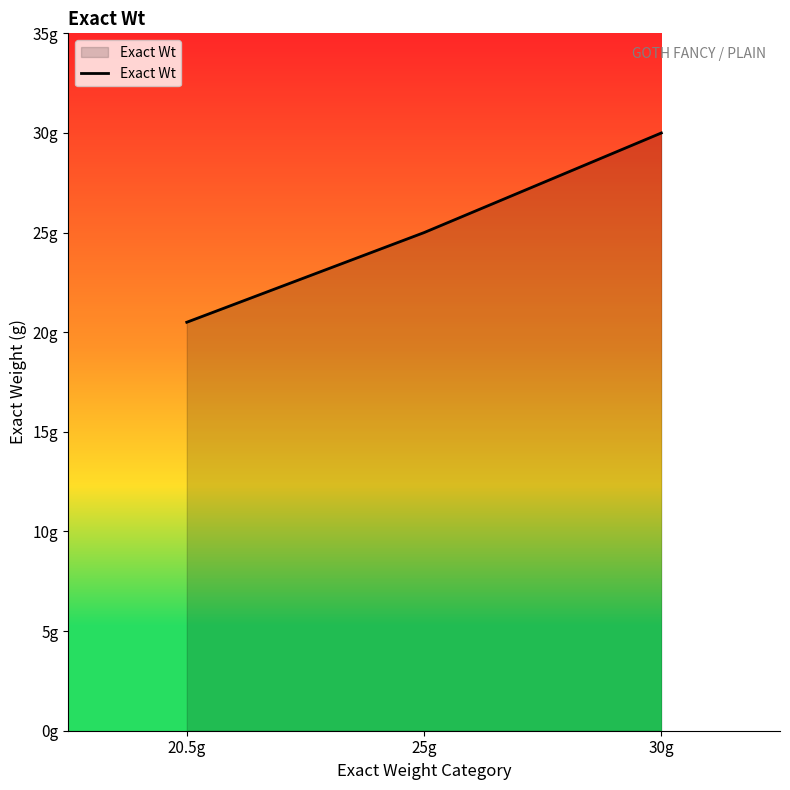

Is this an area chart (filled region under the line)?

Yes